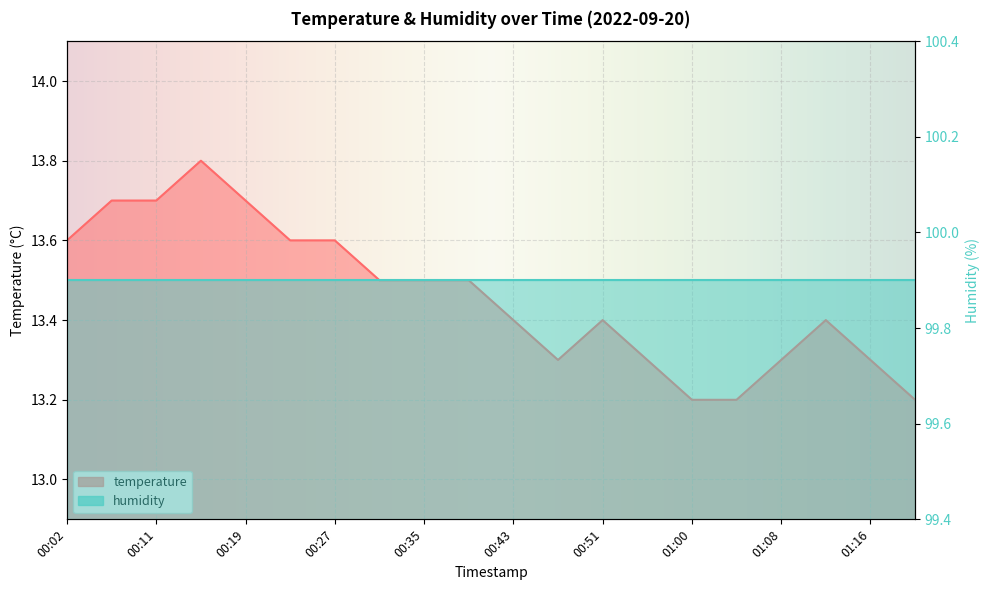

What is the label of the 14th point from the left?

00:56